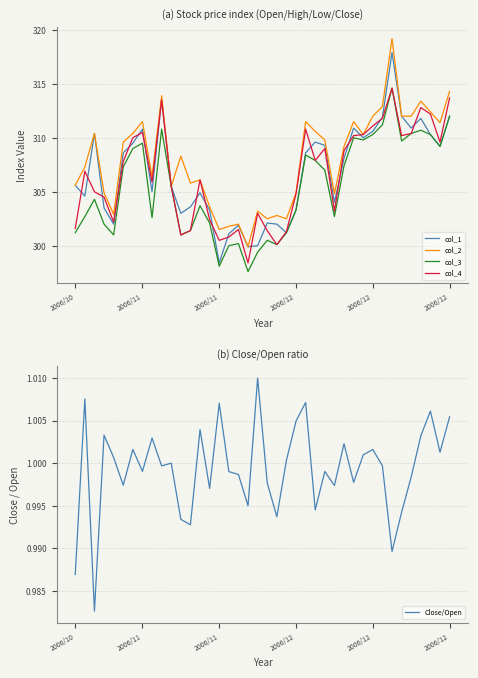

At which label does col_2 reach its minimum?

18